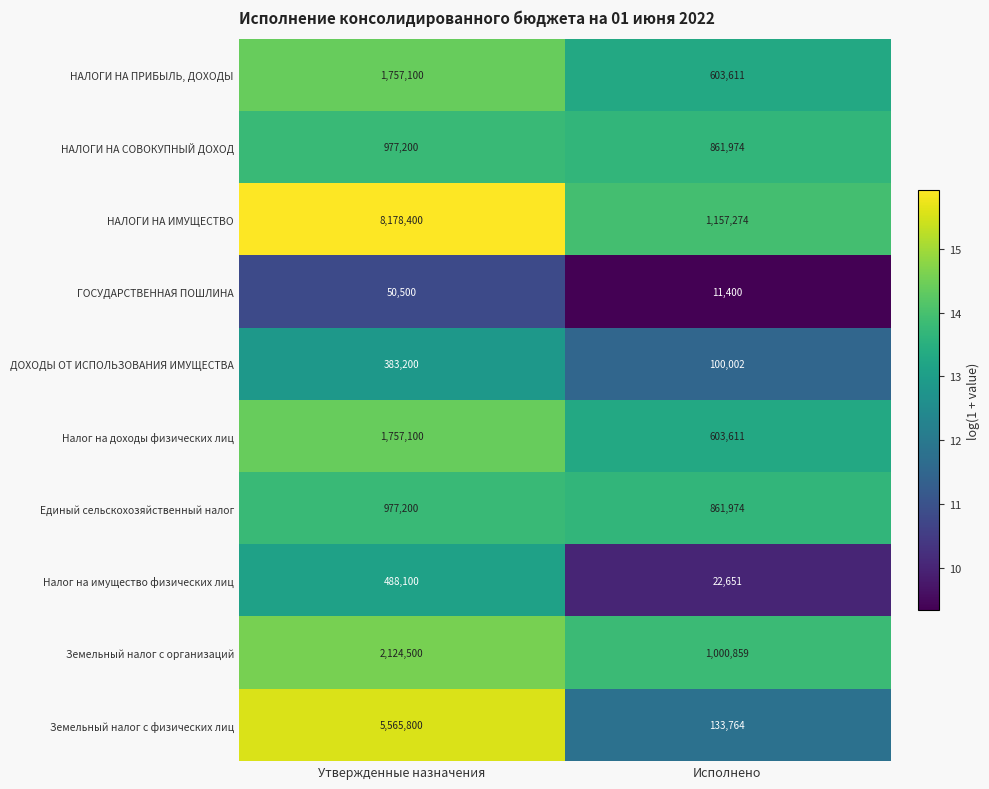

Reading left to right, list all the values displayed in this chart.

НАЛОГИ НА ПРИБЫЛЬ, ДОХОДЫ: Утвержденные назначения=1757100	Исполнено=603611
НАЛОГИ НА СОВОКУПНЫЙ ДОХОД: Утвержденные назначения=977200	Исполнено=861974
НАЛОГИ НА ИМУЩЕСТВО: Утвержденные назначения=8178400	Исполнено=1157274
ГОСУДАРСТВЕННАЯ ПОШЛИНА: Утвержденные назначения=50500	Исполнено=11400
ДОХОДЫ ОТ ИСПОЛЬЗОВАНИЯ ИМУЩЕСТВА: Утвержденные назначения=383200	Исполнено=100002
Налог на доходы физических лиц: Утвержденные назначения=1757100	Исполнено=603611
Единый сельскохозяйственный налог: Утвержденные назначения=977200	Исполнено=861974
Налог на имущество физических лиц: Утвержденные назначения=488100	Исполнено=22651
Земельный налог с организаций: Утвержденные назначения=2124500	Исполнено=1000859
Земельный налог с физических лиц: Утвержденные назначения=5565800	Исполнено=133764